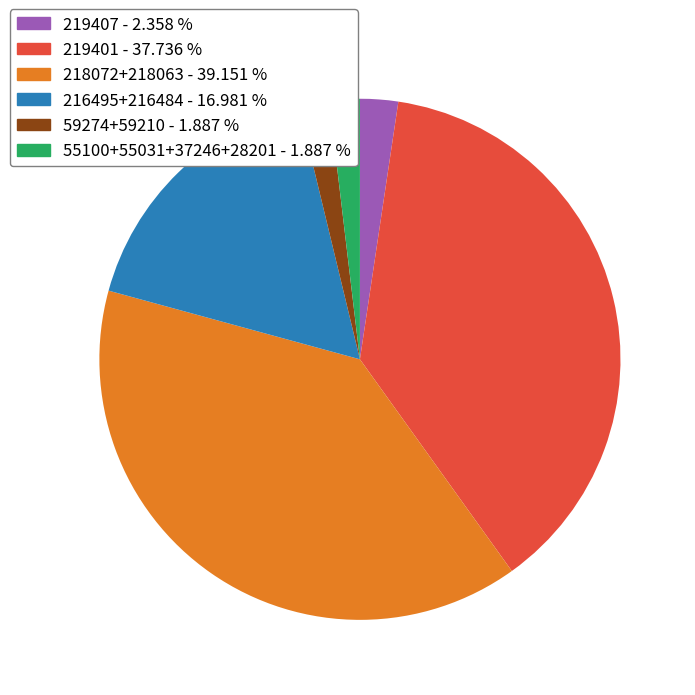

Is there a majority slice in this chart?

No